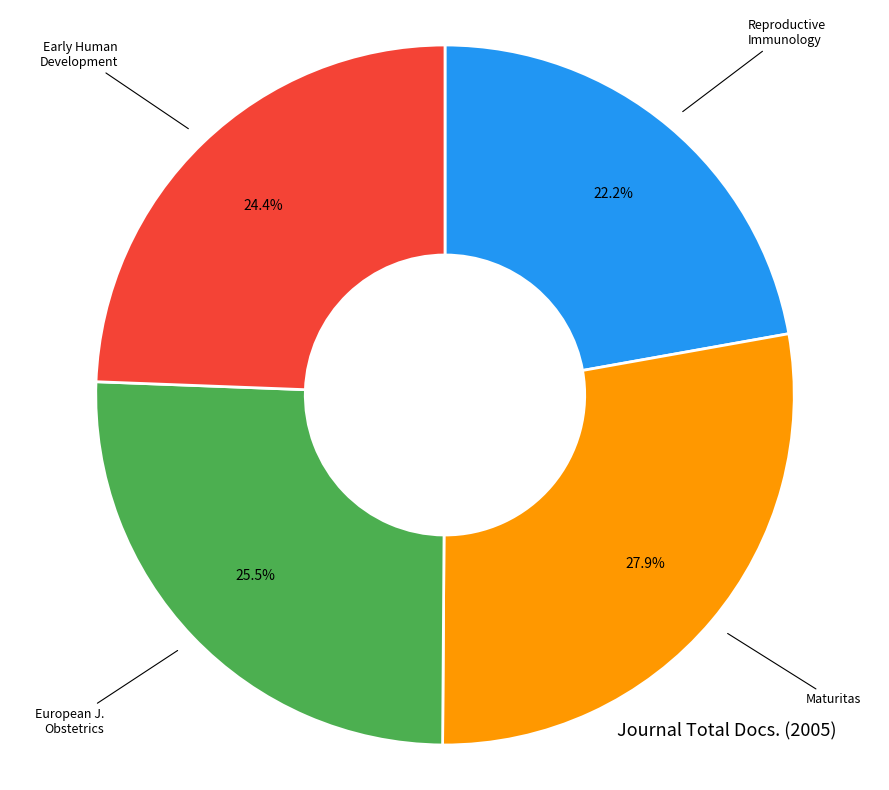

To the nearest percent, what is the difference between the largest and smallest slice percentages?

6%